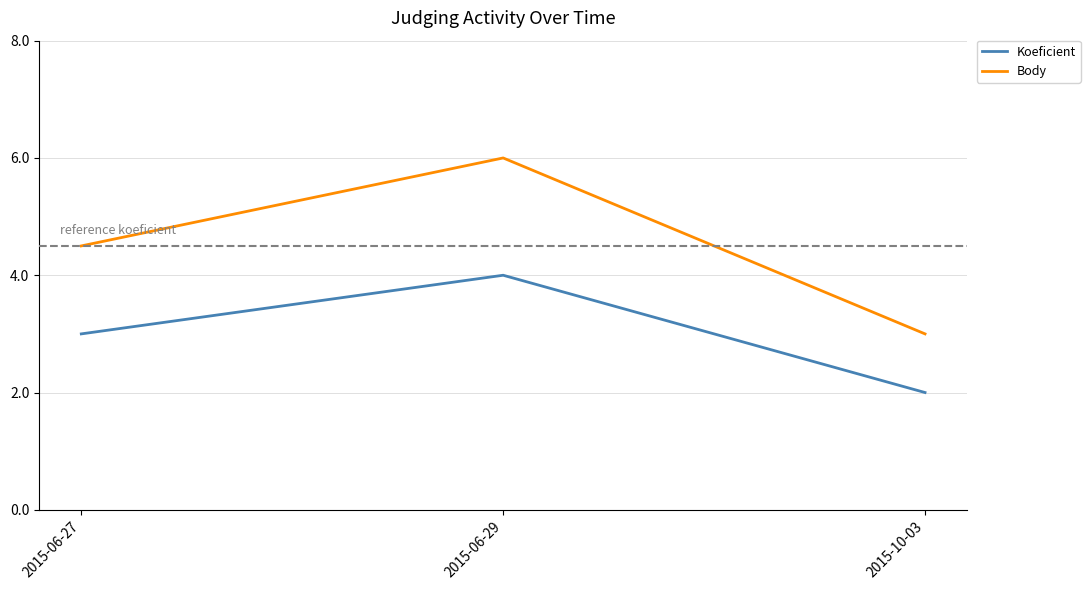

What is the maximum value for Body?

6.0